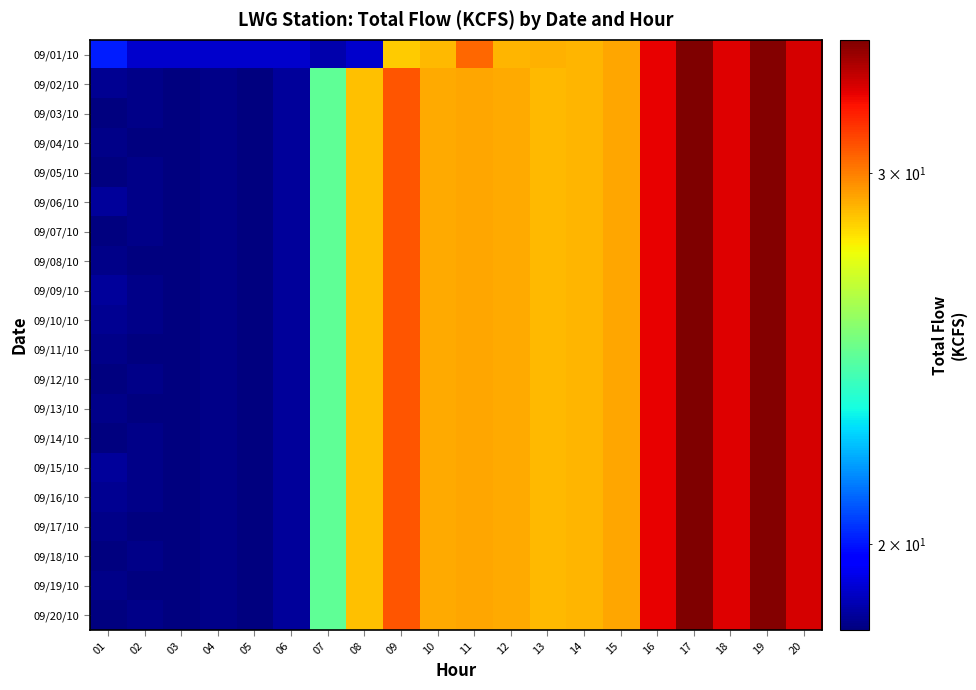

Reading left to right, extract all data points from this chart.

09/01/10: 01=20.1	02=19.0	03=19.0	04=19.0	05=19.0	06=19.0	07=18.7	08=19.0	09=28.5	10=28.8	11=30.5	12=28.9	13=29.0	14=28.9	15=29.2	16=32.7	17=34.7	18=32.9	19=34.6	20=33.0
09/02/10: 01=18.4	02=18.3	03=18.2	04=18.3	05=18.2	06=18.5	07=24.6	08=28.7	09=30.9	10=29.1	11=29.2	12=29.1	13=28.8	14=28.9	15=29.2	16=32.7	17=34.7	18=32.9	19=34.6	20=33.0
09/03/10: 01=18.2	02=18.3	03=18.2	04=18.3	05=18.2	06=18.5	07=24.6	08=28.7	09=30.9	10=29.1	11=29.2	12=29.1	13=28.8	14=28.9	15=29.2	16=32.7	17=34.7	18=32.9	19=34.6	20=33.0
09/04/10: 01=18.3	02=18.2	03=18.2	04=18.3	05=18.2	06=18.5	07=24.6	08=28.7	09=30.9	10=29.1	11=29.2	12=29.1	13=28.8	14=28.9	15=29.2	16=32.7	17=34.7	18=32.9	19=34.6	20=33.0
09/05/10: 01=18.2	02=18.3	03=18.2	04=18.3	05=18.2	06=18.5	07=24.6	08=28.7	09=30.9	10=29.1	11=29.2	12=29.1	13=28.8	14=28.9	15=29.2	16=32.7	17=34.7	18=32.9	19=34.6	20=33.0
09/06/10: 01=18.5	02=18.3	03=18.2	04=18.3	05=18.2	06=18.5	07=24.6	08=28.7	09=30.9	10=29.1	11=29.2	12=29.1	13=28.8	14=28.9	15=29.2	16=32.7	17=34.7	18=32.9	19=34.6	20=33.0
09/07/10: 01=18.2	02=18.3	03=18.2	04=18.3	05=18.2	06=18.5	07=24.6	08=28.7	09=30.9	10=29.1	11=29.2	12=29.1	13=28.8	14=28.9	15=29.2	16=32.7	17=34.7	18=32.9	19=34.6	20=33.0
09/08/10: 01=18.3	02=18.2	03=18.2	04=18.3	05=18.2	06=18.5	07=24.6	08=28.7	09=30.9	10=29.1	11=29.2	12=29.1	13=28.8	14=28.9	15=29.2	16=32.7	17=34.7	18=32.9	19=34.6	20=33.0
09/09/10: 01=18.5	02=18.3	03=18.2	04=18.3	05=18.2	06=18.5	07=24.6	08=28.7	09=30.9	10=29.1	11=29.2	12=29.1	13=28.8	14=28.9	15=29.2	16=32.7	17=34.7	18=32.9	19=34.6	20=33.0
09/10/10: 01=18.4	02=18.3	03=18.2	04=18.3	05=18.2	06=18.5	07=24.6	08=28.7	09=30.9	10=29.1	11=29.2	12=29.1	13=28.8	14=28.9	15=29.2	16=32.7	17=34.7	18=32.9	19=34.6	20=33.0
09/11/10: 01=18.3	02=18.2	03=18.2	04=18.3	05=18.2	06=18.5	07=24.6	08=28.7	09=30.9	10=29.1	11=29.2	12=29.1	13=28.8	14=28.9	15=29.2	16=32.7	17=34.7	18=32.9	19=34.6	20=33.0
09/12/10: 01=18.2	02=18.3	03=18.2	04=18.3	05=18.2	06=18.5	07=24.6	08=28.7	09=30.9	10=29.1	11=29.2	12=29.1	13=28.8	14=28.9	15=29.2	16=32.7	17=34.7	18=32.9	19=34.6	20=33.0
09/13/10: 01=18.3	02=18.2	03=18.2	04=18.3	05=18.2	06=18.5	07=24.6	08=28.7	09=30.9	10=29.1	11=29.2	12=29.1	13=28.8	14=28.9	15=29.2	16=32.7	17=34.7	18=32.9	19=34.6	20=33.0
09/14/10: 01=18.2	02=18.3	03=18.2	04=18.3	05=18.2	06=18.5	07=24.6	08=28.7	09=30.9	10=29.1	11=29.2	12=29.1	13=28.8	14=28.9	15=29.2	16=32.7	17=34.7	18=32.9	19=34.6	20=33.0
09/15/10: 01=18.5	02=18.3	03=18.2	04=18.3	05=18.2	06=18.5	07=24.6	08=28.7	09=30.9	10=29.1	11=29.2	12=29.1	13=28.8	14=28.9	15=29.2	16=32.7	17=34.7	18=32.9	19=34.6	20=33.0
09/16/10: 01=18.4	02=18.3	03=18.2	04=18.3	05=18.2	06=18.5	07=24.6	08=28.7	09=30.9	10=29.1	11=29.2	12=29.1	13=28.8	14=28.9	15=29.2	16=32.7	17=34.7	18=32.9	19=34.6	20=33.0
09/17/10: 01=18.3	02=18.2	03=18.2	04=18.3	05=18.2	06=18.5	07=24.6	08=28.7	09=30.9	10=29.1	11=29.2	12=29.1	13=28.8	14=28.9	15=29.2	16=32.7	17=34.7	18=32.9	19=34.6	20=33.0
09/18/10: 01=18.2	02=18.3	03=18.2	04=18.3	05=18.2	06=18.5	07=24.6	08=28.7	09=30.9	10=29.1	11=29.2	12=29.1	13=28.8	14=28.9	15=29.2	16=32.7	17=34.7	18=32.9	19=34.6	20=33.0
09/19/10: 01=18.3	02=18.2	03=18.2	04=18.3	05=18.2	06=18.5	07=24.6	08=28.7	09=30.9	10=29.1	11=29.2	12=29.1	13=28.8	14=28.9	15=29.2	16=32.7	17=34.7	18=32.9	19=34.6	20=33.0
09/20/10: 01=18.2	02=18.3	03=18.2	04=18.3	05=18.2	06=18.5	07=24.6	08=28.7	09=30.9	10=29.1	11=29.2	12=29.1	13=28.8	14=28.9	15=29.2	16=32.7	17=34.7	18=32.9	19=34.6	20=33.0